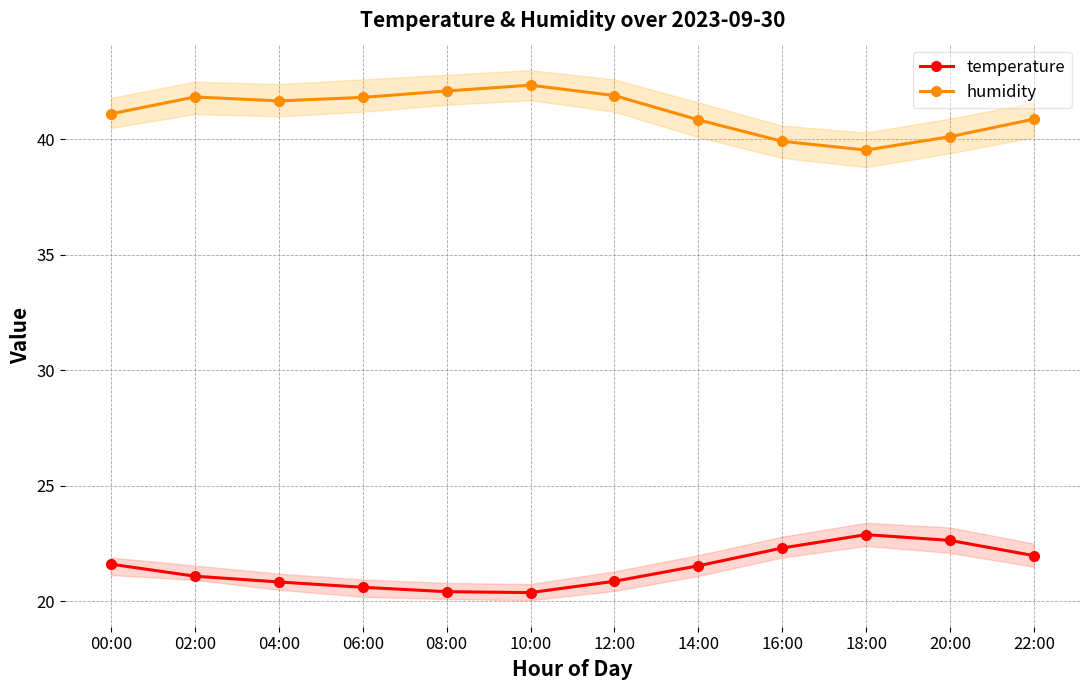

Count the number of data series in this chart.

2